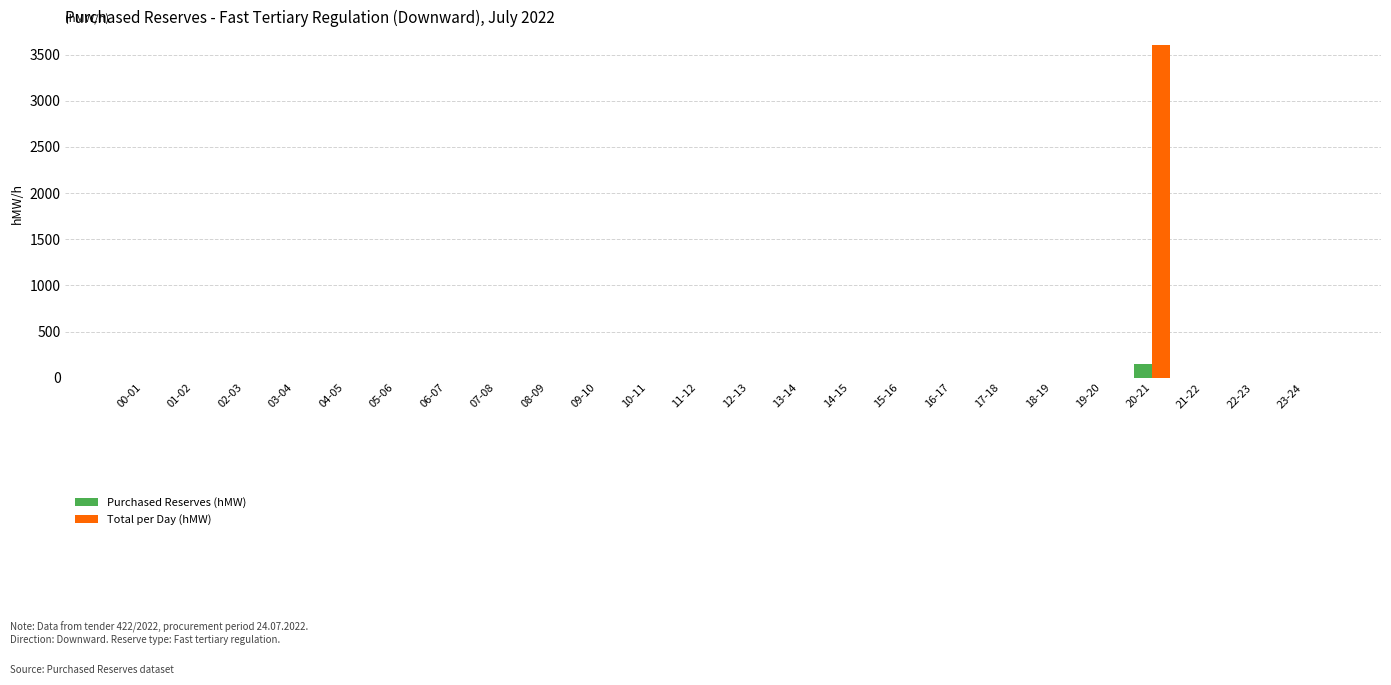

At which category is the sum across all series the highest?

20-21